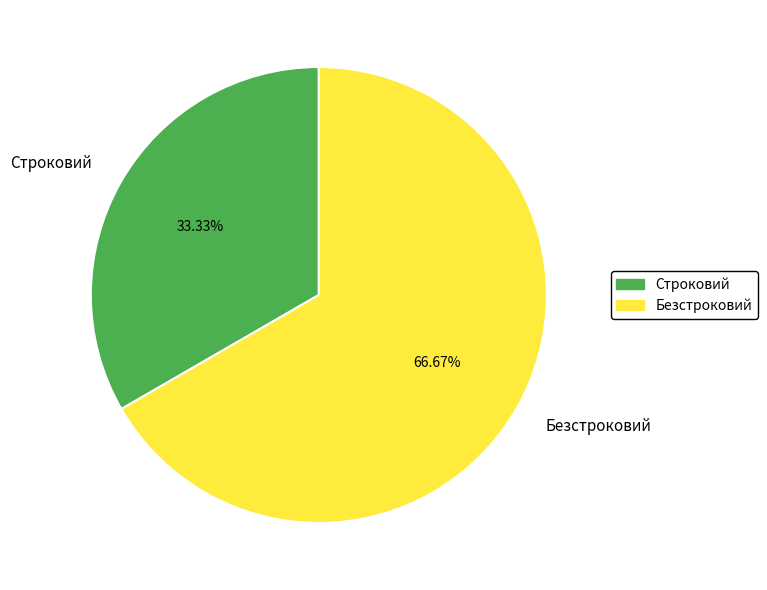

What is the smallest slice in the pie chart?

Строковий